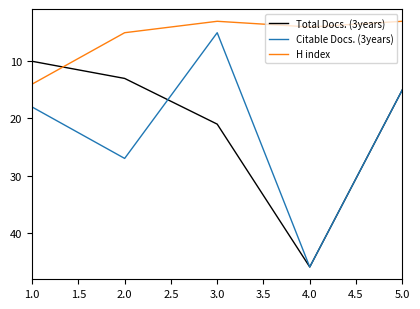

What is the difference between the maximum and minimum values in the Citable Docs. (3years) series?

41